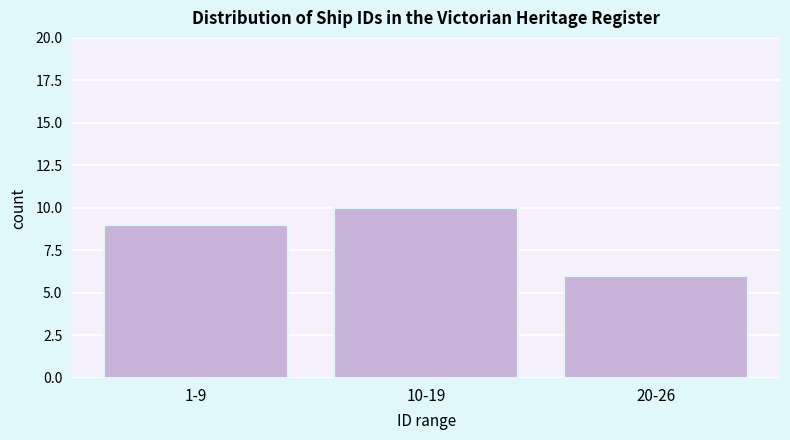

Reading right to left, what are all the values shown in this chart?

6	10	9